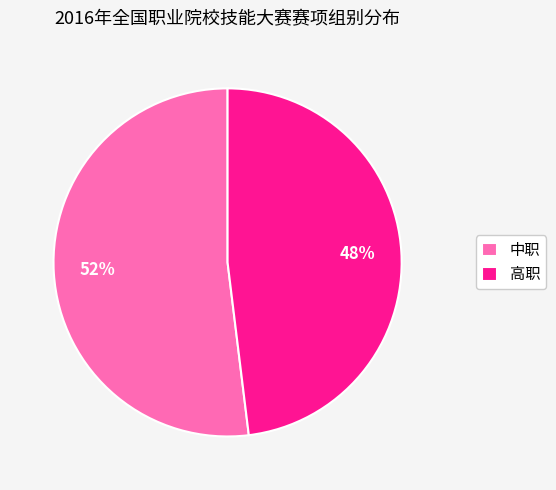

Which slice is the largest?

中职